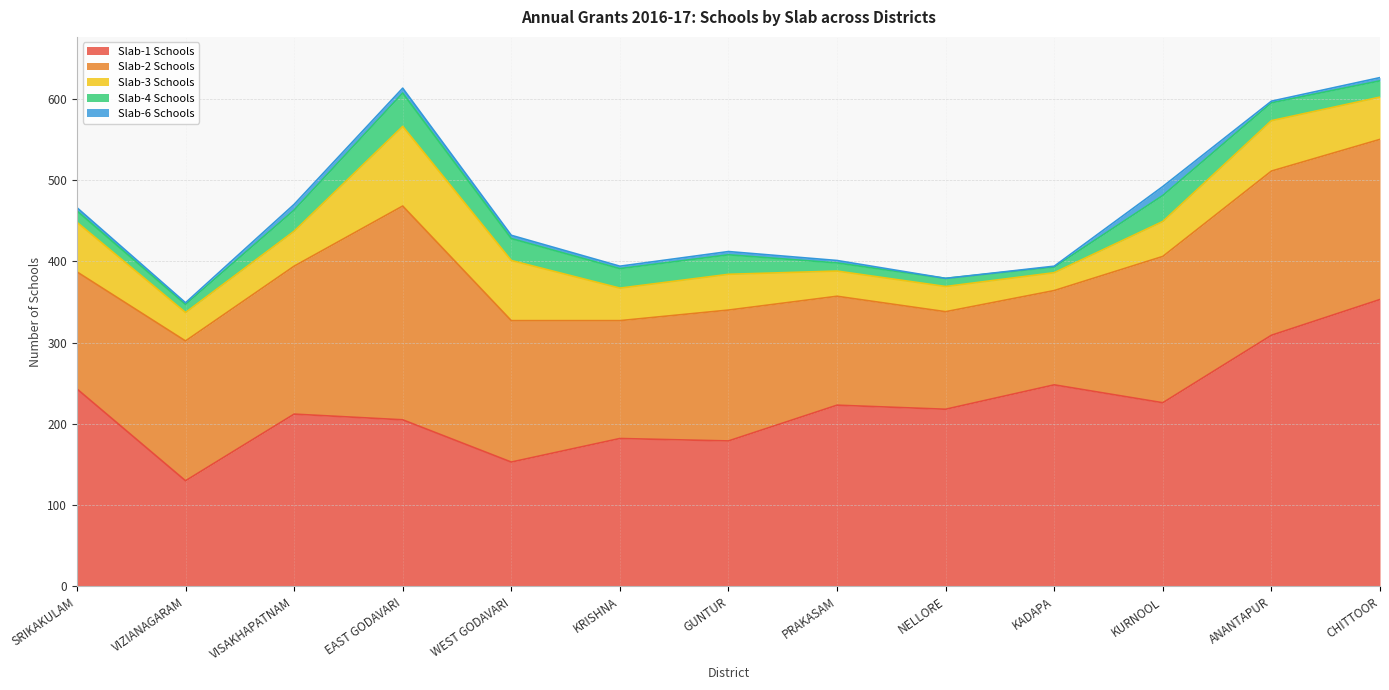

Reading left to right, transcribe all the data shown in this chart.

Slab-1 Schools: SRIKAKULAM=243	VIZIANAGARAM=130	VISAKHAPATNAM=212	EAST GODAVARI=205	WEST GODAVARI=153	KRISHNA=182	GUNTUR=179	PRAKASAM=223	NELLORE=218	KADAPA=248	KURNOOL=226	ANANTAPUR=309	CHITTOOR=353
Slab-2 Schools: SRIKAKULAM=144	VIZIANAGARAM=172	VISAKHAPATNAM=182	EAST GODAVARI=263	WEST GODAVARI=174	KRISHNA=145	GUNTUR=161	PRAKASAM=134	NELLORE=120	KADAPA=116	KURNOOL=180	ANANTAPUR=202	CHITTOOR=197
Slab-3 Schools: SRIKAKULAM=61	VIZIANAGARAM=35	VISAKHAPATNAM=43	EAST GODAVARI=98	WEST GODAVARI=74	KRISHNA=40	GUNTUR=44	PRAKASAM=31	NELLORE=31	KADAPA=22	KURNOOL=43	ANANTAPUR=62	CHITTOOR=52
Slab-4 Schools: SRIKAKULAM=14	VIZIANAGARAM=10	VISAKHAPATNAM=26	EAST GODAVARI=41	WEST GODAVARI=27	KRISHNA=24	GUNTUR=24	PRAKASAM=10	NELLORE=10	KADAPA=7	KURNOOL=32	ANANTAPUR=22	CHITTOOR=20
Slab-6 Schools: SRIKAKULAM=4	VIZIANAGARAM=2	VISAKHAPATNAM=7	EAST GODAVARI=6	WEST GODAVARI=4	KRISHNA=3	GUNTUR=4	PRAKASAM=3	NELLORE=0	KADAPA=1	KURNOOL=11	ANANTAPUR=2	CHITTOOR=4